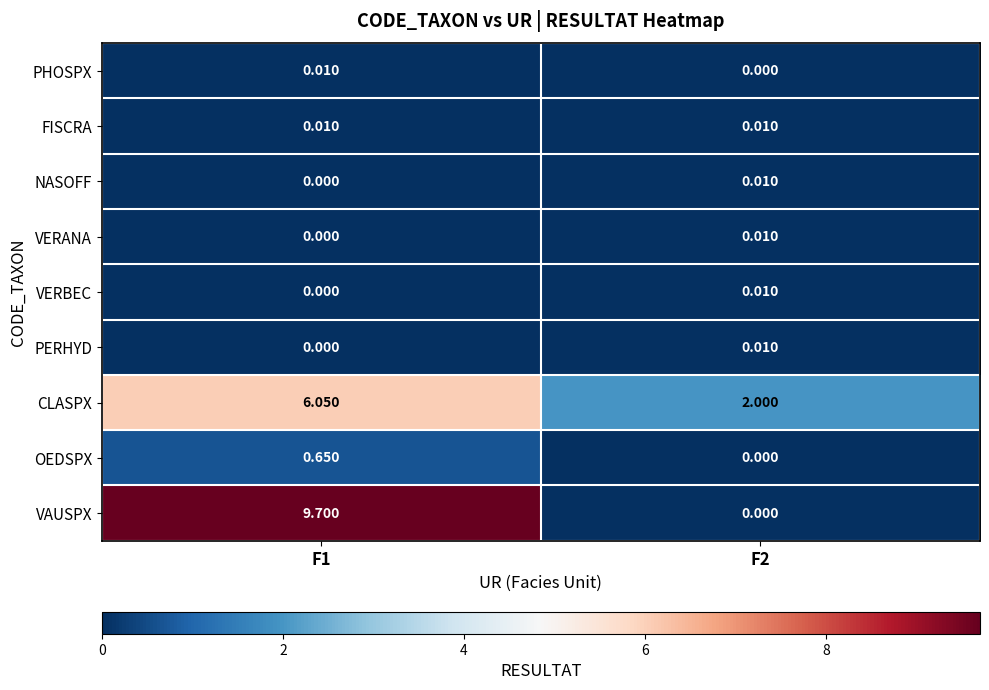

Is the value of CLASPX at F2 greater than the value of VERANA at F1?

Yes